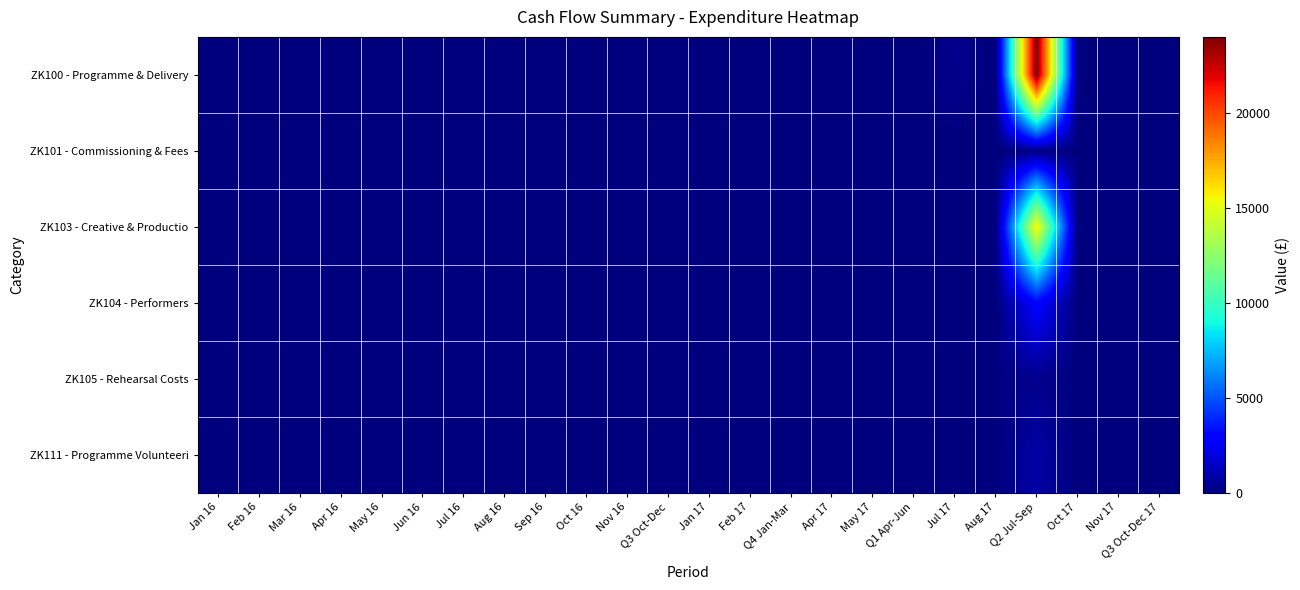

Reading left to right, extract all data points from this chart.

ZK100 - Programme & Delivery: Jan 16=0.0	Feb 16=0.0	Mar 16=0.0	Apr 16=0.0	May 16=0.0	Jun 16=0.0	Jul 16=0.0	Aug 16=0.0	Sep 16=0.0	Oct 16=0.0	Nov 16=0.0	Q3 Oct-Dec=0.0	Jan 17=-0.1	Feb 17=0.0	Q4 Jan-Mar=0.0	Apr 17=0.0	May 17=0.0	Q1 Apr-Jun=0.0	Jul 17=300.0	Aug 17=0.0	Q2 Jul-Sep=23998.0	Oct 17=0.0	Nov 17=0.0	Q3 Oct-Dec 17=0.0
ZK101 - Commissioning & Fees: Jan 16=0.0	Feb 16=0.0	Mar 16=0.0	Apr 16=0.0	May 16=0.0	Jun 16=0.0	Jul 16=0.0	Aug 16=0.0	Sep 16=0.0	Oct 16=0.0	Nov 16=0.0	Q3 Oct-Dec=0.1	Jan 17=0.0	Feb 17=0.0	Q4 Jan-Mar=-0.0	Apr 17=0.0	May 17=0.0	Q1 Apr-Jun=0.0	Jul 17=0.0	Aug 17=0.0	Q2 Jul-Sep=24.0	Oct 17=0.0	Nov 17=0.0	Q3 Oct-Dec 17=0.0
ZK103 - Creative & Productio: Jan 16=0.0	Feb 16=0.0	Mar 16=0.0	Apr 16=0.0	May 16=0.0	Jun 16=0.0	Jul 16=0.0	Aug 16=0.0	Sep 16=0.0	Oct 16=0.0	Nov 16=0.0	Q3 Oct-Dec=0.0	Jan 17=0.0	Feb 17=0.0	Q4 Jan-Mar=-0.6	Apr 17=0.0	May 17=0.0	Q1 Apr-Jun=0.0	Jul 17=0.0	Aug 17=0.0	Q2 Jul-Sep=15754.0	Oct 17=0.0	Nov 17=0.0	Q3 Oct-Dec 17=0.0
ZK104 - Performers: Jan 16=0.0	Feb 16=0.0	Mar 16=0.0	Apr 16=0.0	May 16=0.0	Jun 16=0.0	Jul 16=0.0	Aug 16=0.0	Sep 16=0.0	Oct 16=0.0	Nov 16=0.0	Q3 Oct-Dec=0.0	Jan 17=0.0	Feb 17=0.0	Q4 Jan-Mar=0.0	Apr 17=0.0	May 17=0.0	Q1 Apr-Jun=0.0	Jul 17=0.0	Aug 17=0.0	Q2 Jul-Sep=2953.0	Oct 17=0.0	Nov 17=0.0	Q3 Oct-Dec 17=0.0
ZK105 - Rehearsal Costs: Jan 16=0.0	Feb 16=0.0	Mar 16=0.0	Apr 16=0.0	May 16=0.0	Jun 16=0.0	Jul 16=0.0	Aug 16=0.0	Sep 16=0.0	Oct 16=0.0	Nov 16=0.0	Q3 Oct-Dec=0.0	Jan 17=0.0	Feb 17=0.0	Q4 Jan-Mar=0.0	Apr 17=0.0	May 17=0.0	Q1 Apr-Jun=0.0	Jul 17=0.0	Aug 17=63.0	Q2 Jul-Sep=317.0	Oct 17=0.0	Nov 17=0.0	Q3 Oct-Dec 17=0.0
ZK111 - Programme Volunteeri: Jan 16=0.0	Feb 16=0.0	Mar 16=0.0	Apr 16=0.0	May 16=0.0	Jun 16=0.0	Jul 16=0.0	Aug 16=0.0	Sep 16=0.0	Oct 16=0.0	Nov 16=0.0	Q3 Oct-Dec=0.0	Jan 17=0.0	Feb 17=0.0	Q4 Jan-Mar=0.0	Apr 17=0.0	May 17=0.0	Q1 Apr-Jun=0.0	Jul 17=0.0	Aug 17=0.0	Q2 Jul-Sep=833.0	Oct 17=0.0	Nov 17=0.0	Q3 Oct-Dec 17=0.0